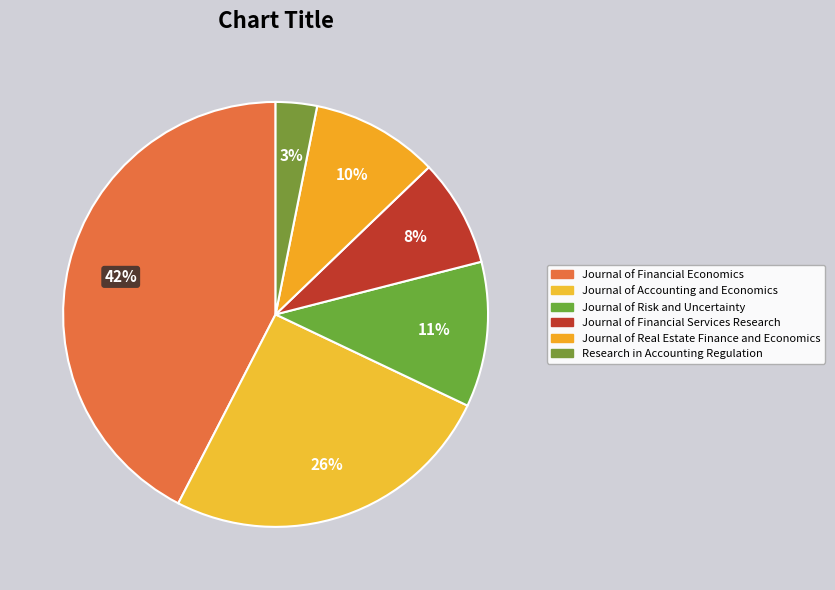

To the nearest percent, what percentage of the pie is Journal of Real Estate Finance and Economics?

10%